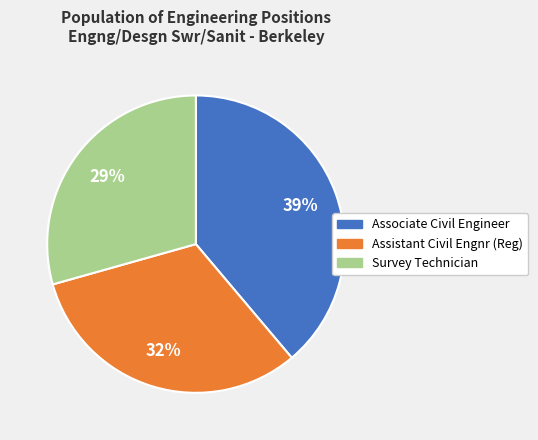

Is the sum of Associate Civil Engineer and Assistant Civil Engnr (Reg) greater than half?

Yes